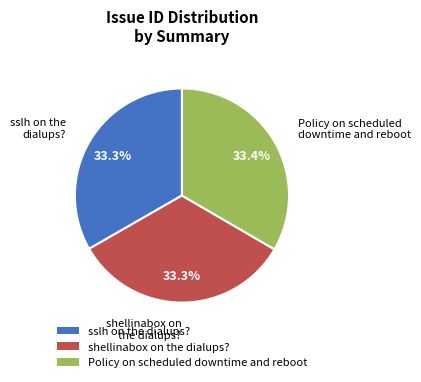

To the nearest percent, what percentage of the pie is sslh on the dialups??

33%